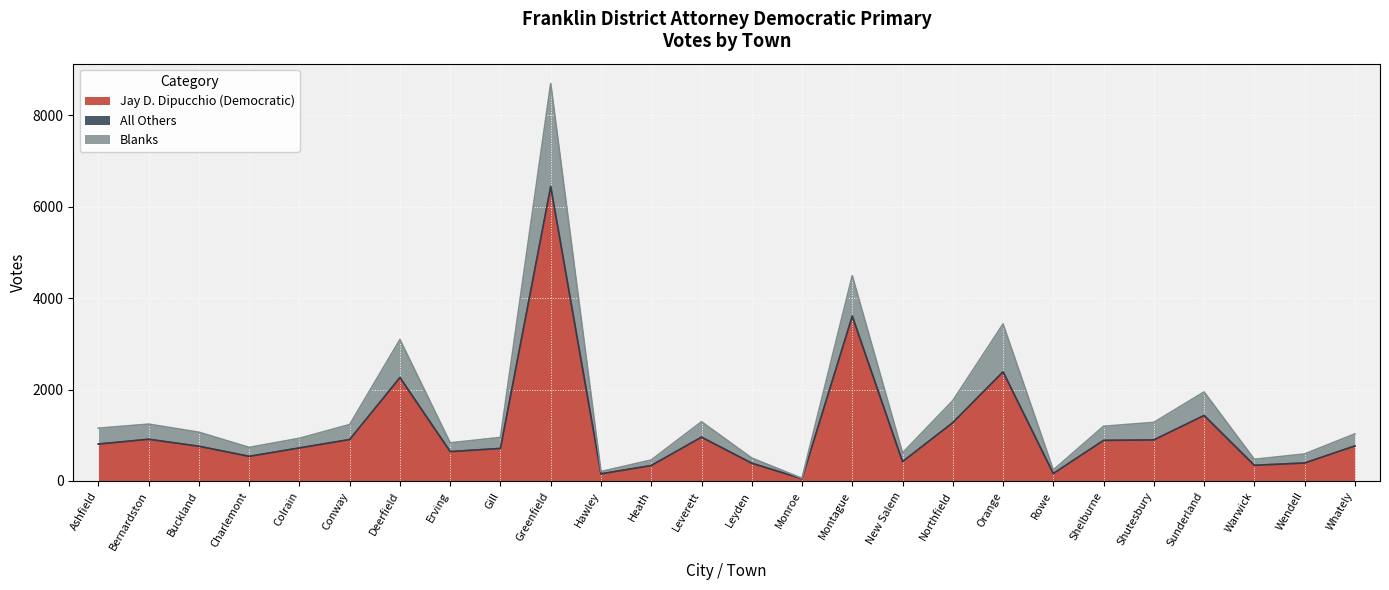

Is it true that Jay D. Dipucchio (Democratic) equals 311 at Buckland?

False